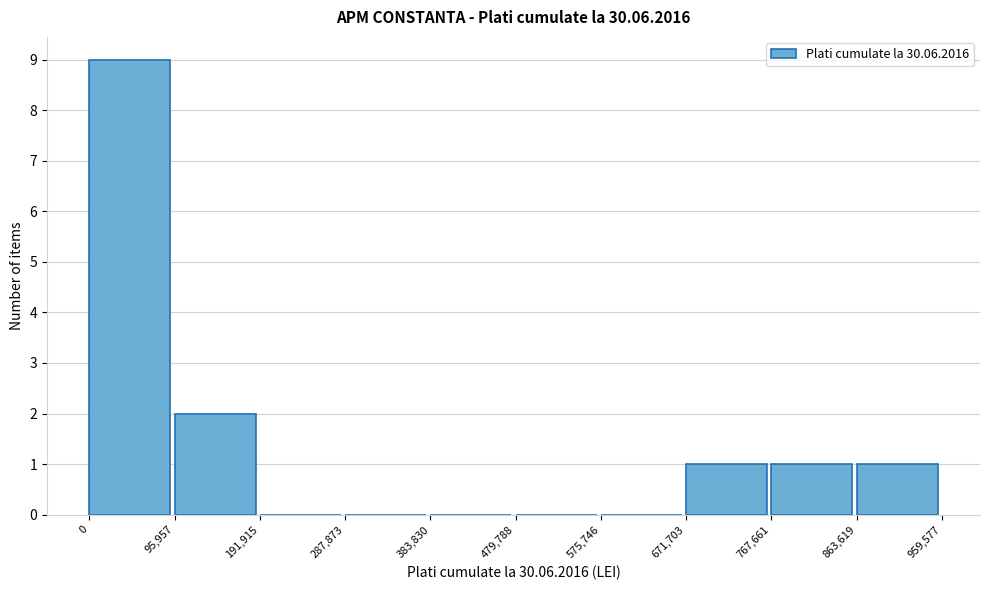

Reading left to right, list every bar in this chart as the range it spans on the x-axis followed by its height. The values are not printed on the chart, so give them approximately, as read against the axis.

0 to 95,957: 9
95,957 to 191,915: 2
191,915 to 287,873: 0
287,873 to 383,830: 0
383,830 to 479,788: 0
479,788 to 575,746: 0
575,746 to 671,703: 0
671,703 to 767,661: 1
767,661 to 863,619: 1
863,619 to 959,577: 1